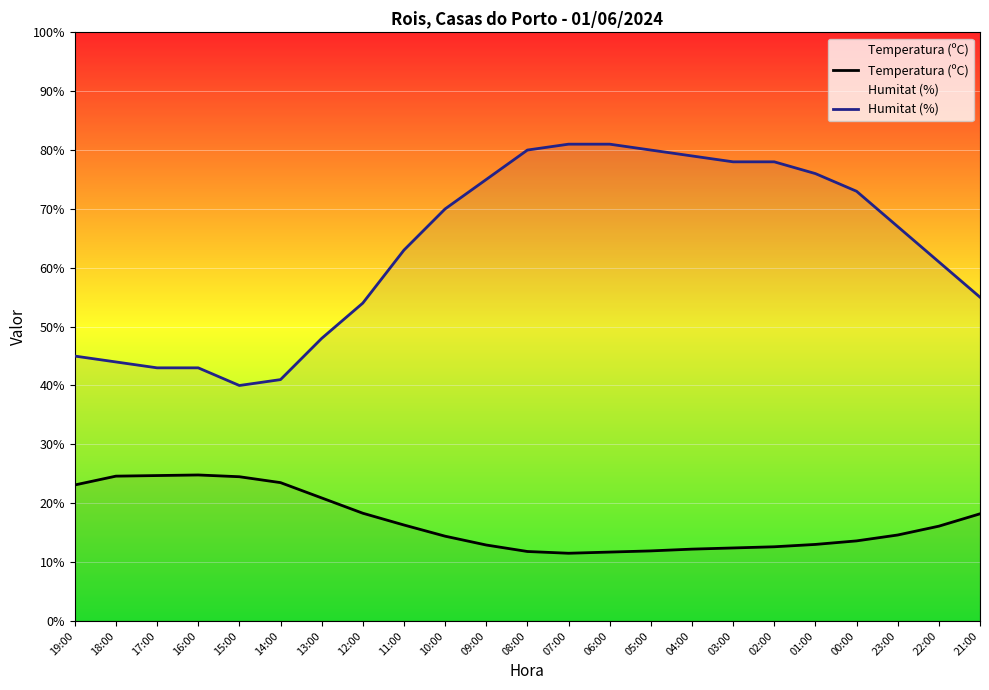

Which category has the lowest value in the Temperatura (ºC) series?

07:00